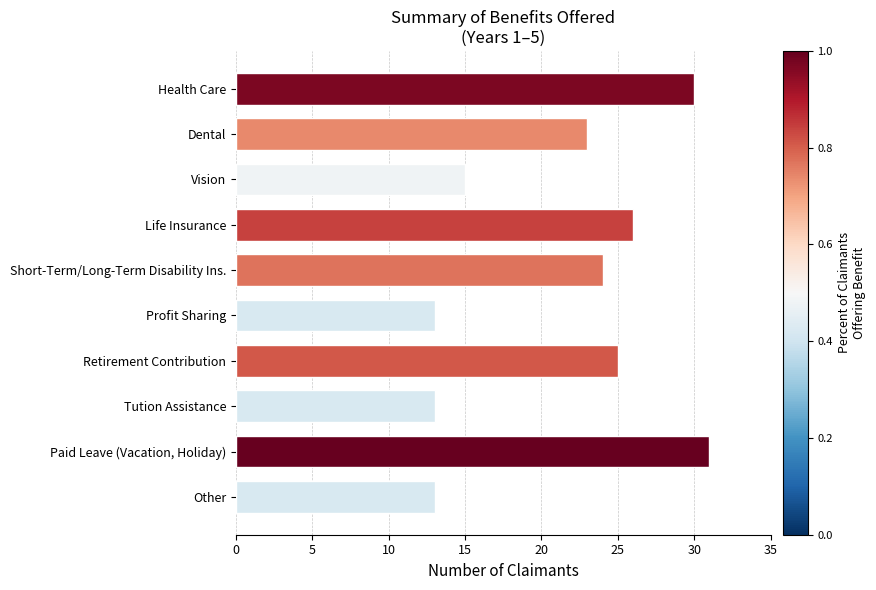

Reading top to bottom, what are all the values shown in this chart?

30	23	15	26	24	13	25	13	31	13